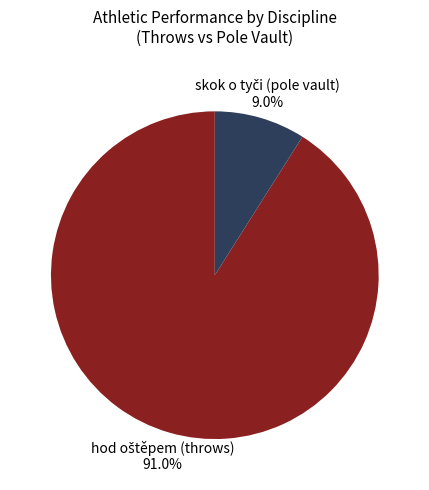

How many slices are in this pie chart?

2